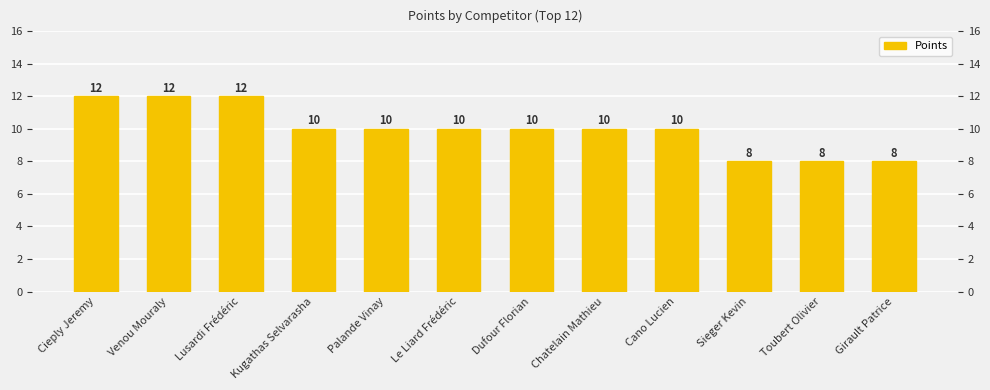

List the labels in order of value, largest first.

Cieply Jeremy, Venou Mouraly, Lusardi Frédéric, Kugathas Selvarasha, Palande Vinay, Le Liard Frédéric, Dufour Florian, Chatelain Mathieu, Cano Lucien, Sieger Kevin, Toubert Olivier, Girault Patrice